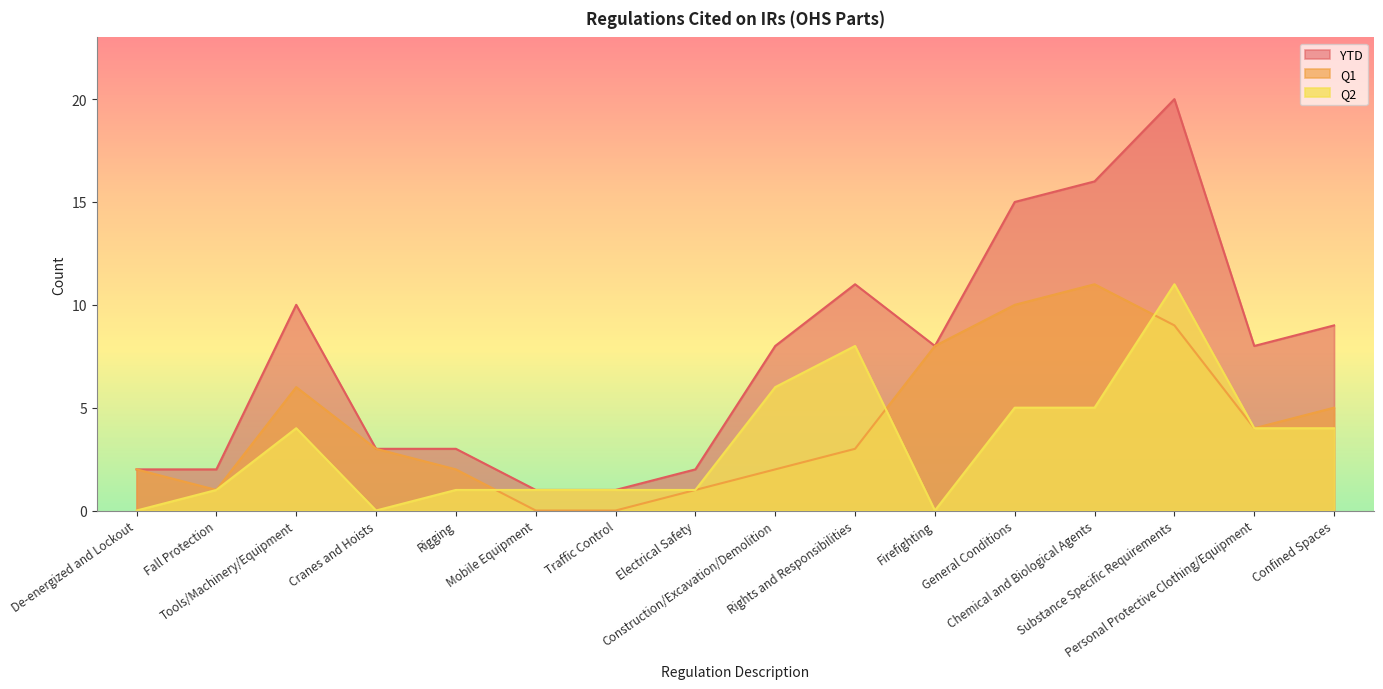

True or false: YTD has a value of 1 at Traffic Control.

True